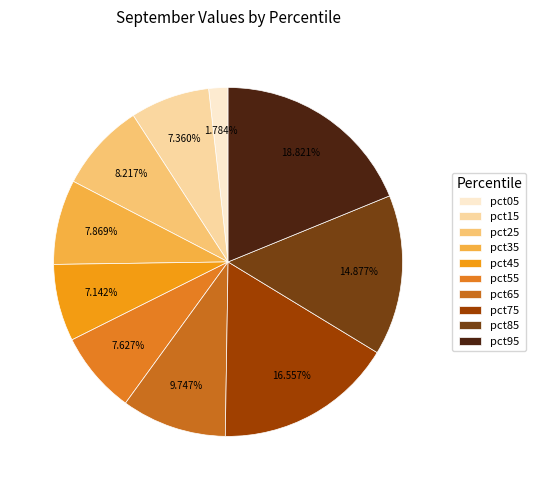

What portion of the pie excludes pct25?

91.8%